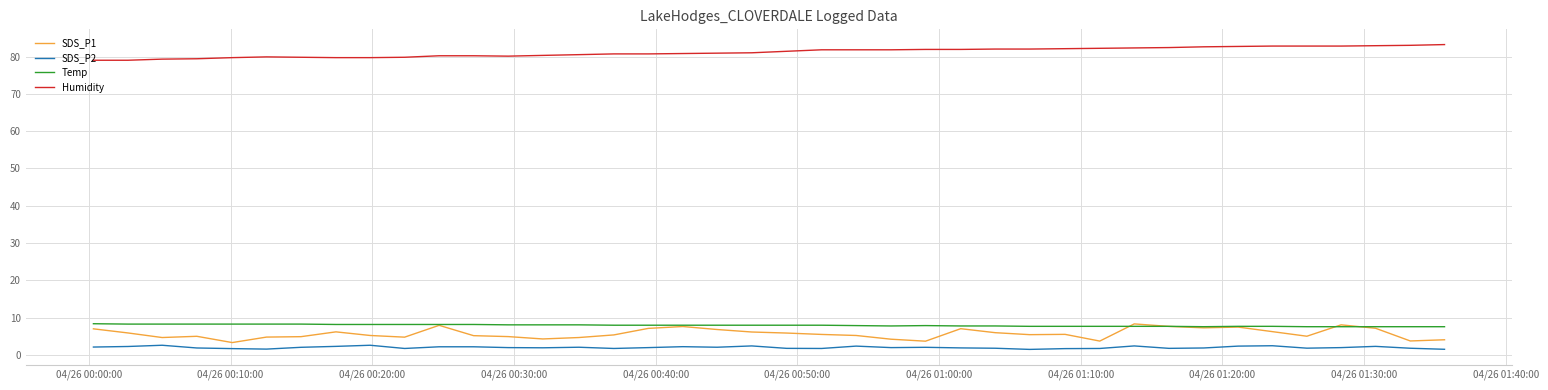

What is the maximum value shown in the chart?

83.2